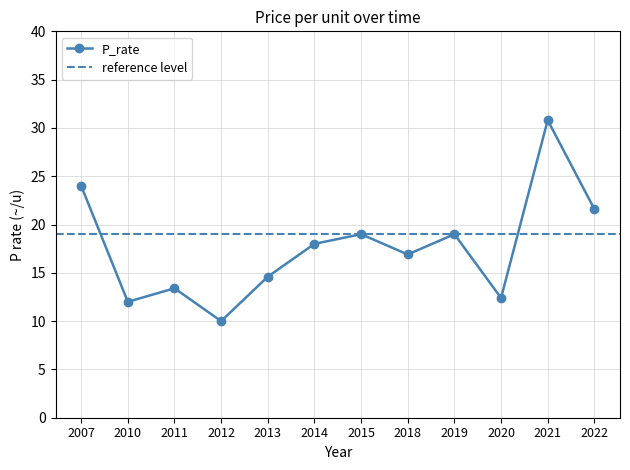

Does the chart have visible grid lines?

Yes